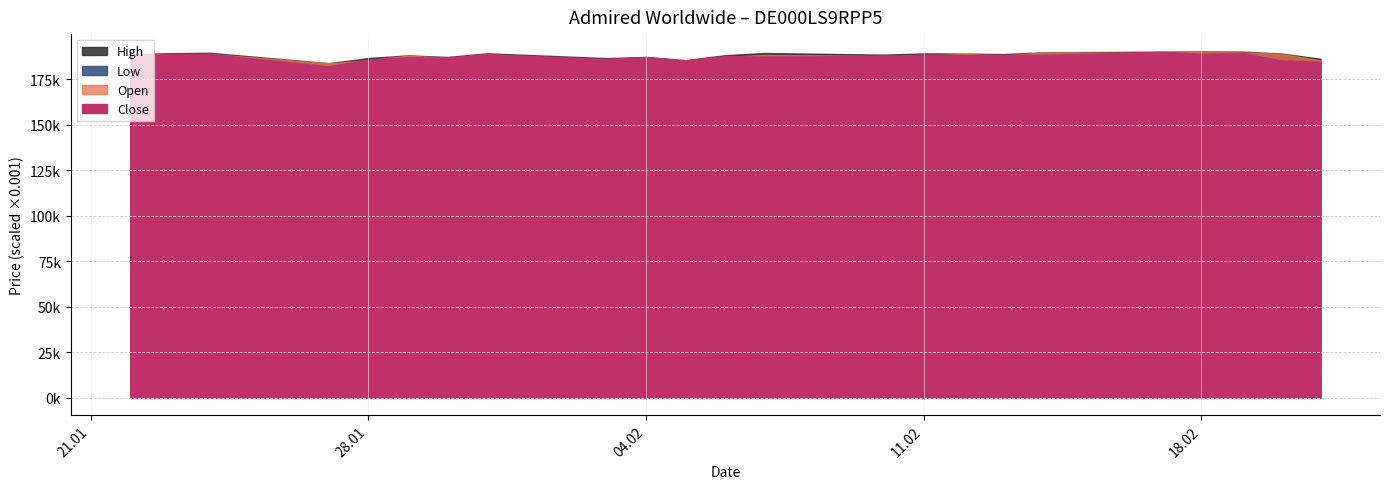

What is the value of the Close point at the 1st from the left?

188022